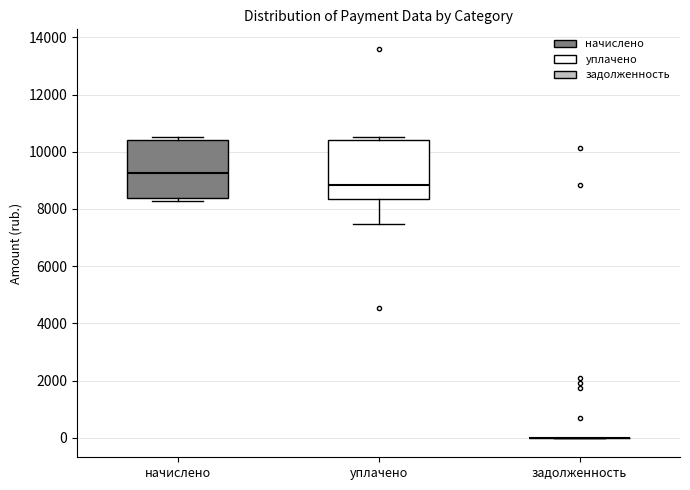

Reading left to right, transcribe this box plot: for each box, give where its median line is, the range the box spans, and where its two whiskers end, as read against the y-axis. The values are not printed on the chart, so give them approximately, as read against the axis.

начислено: median 9200, box 8400 to 10400, whiskers 8200 to 10600
уплачено: median 8800, box 8400 to 10400, whiskers 7400 to 10400 (just above the box's upper edge)
задолженность: box collapsed to a line at 0, whiskers 0 to 0